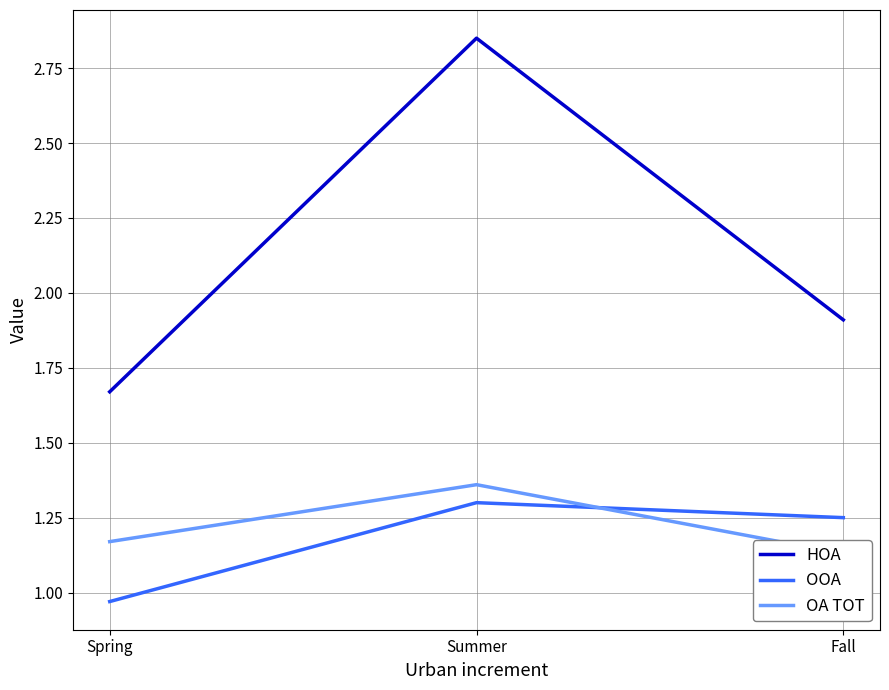

What are all the series names shown in the legend?

HOA, OOA, OA TOT